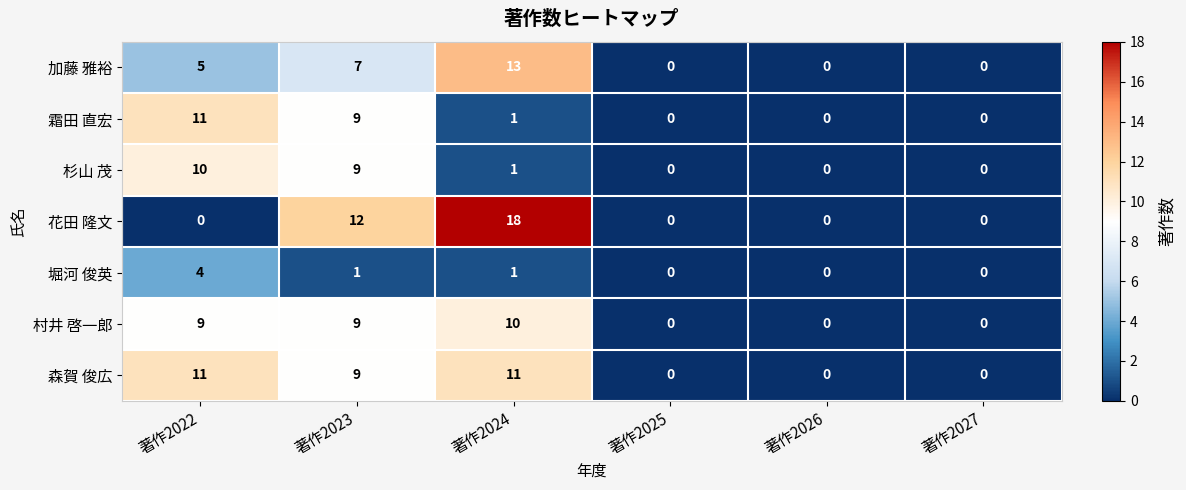

The 加藤 雅裕 series shows -7 at 著作2027. True or false?

False